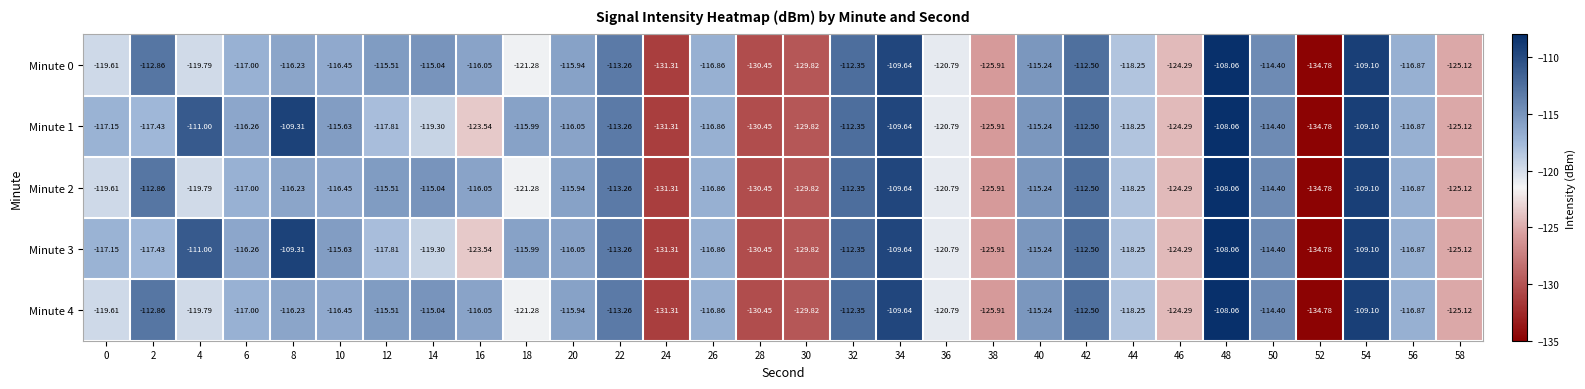

What is the total value across all series at 0?

-593.1